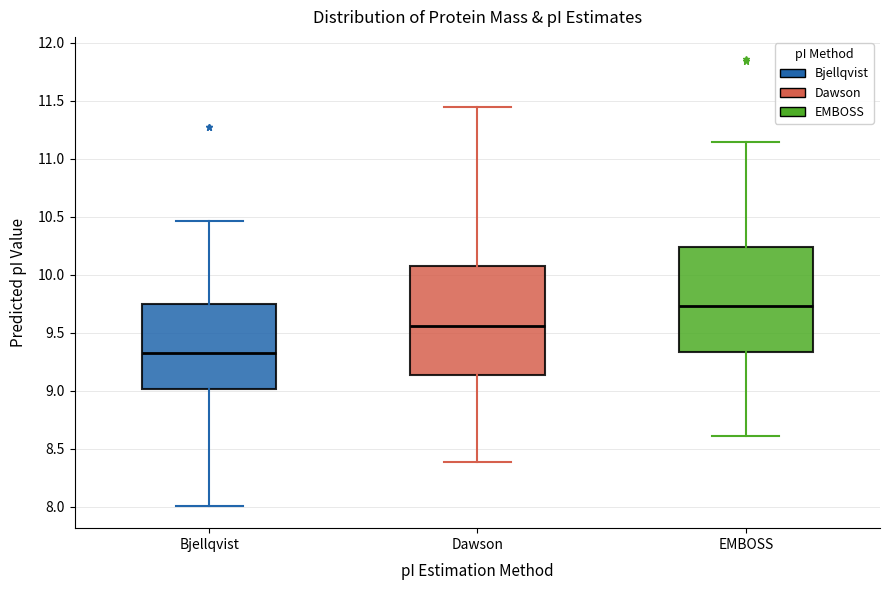

Which box has the lowest median line?

Bjellqvist